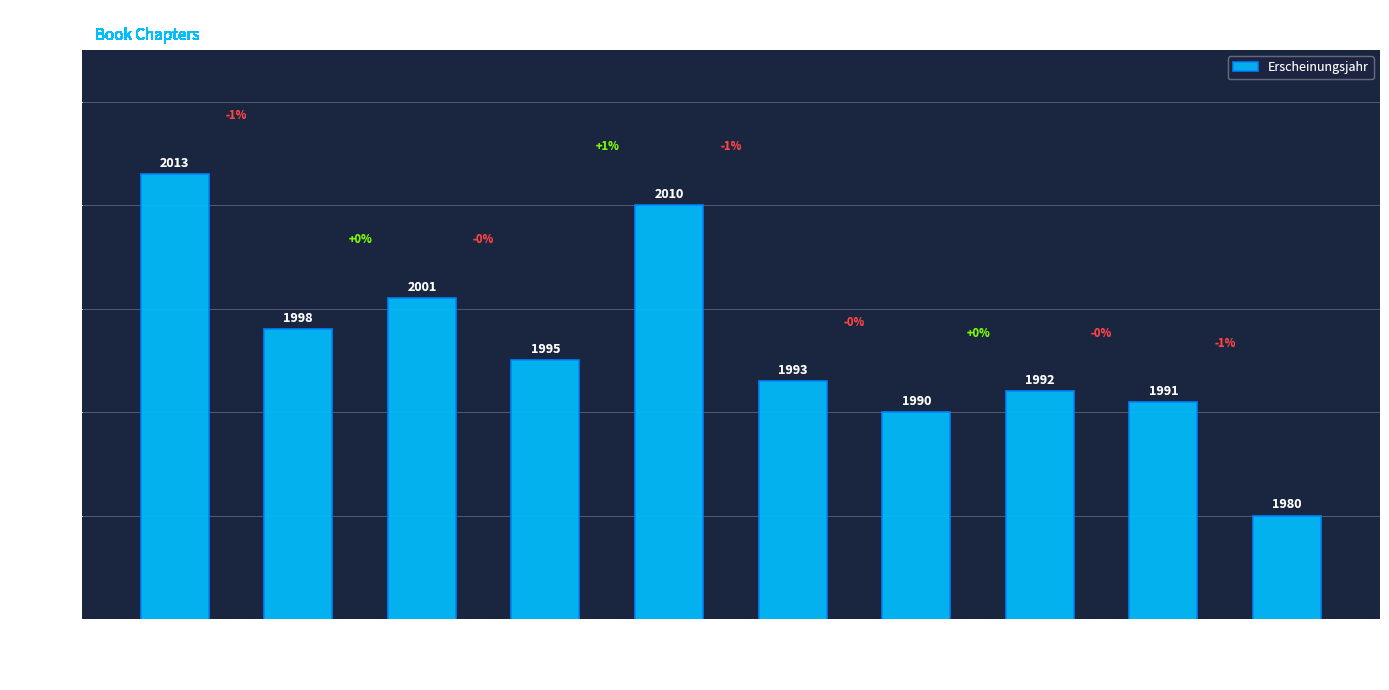

Which category has the highest value across all series?

OPUS4-10558